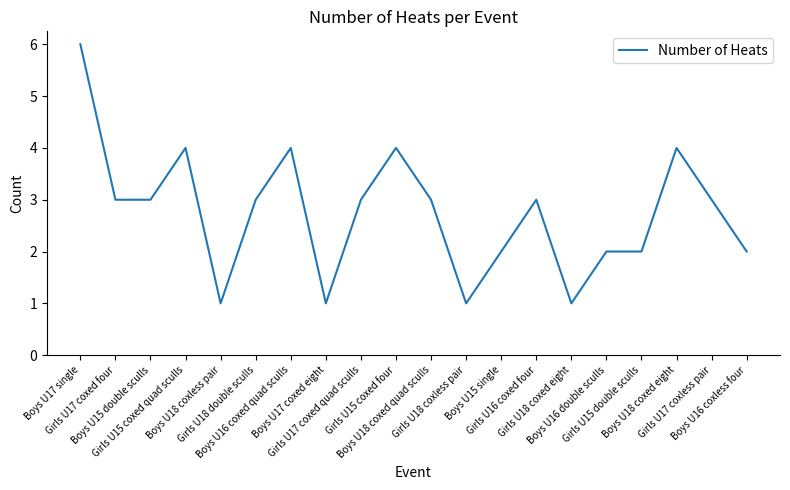

Which has a higher value, Boys U18 coxed eight or Girls U17 coxed quad sculls?

Boys U18 coxed eight